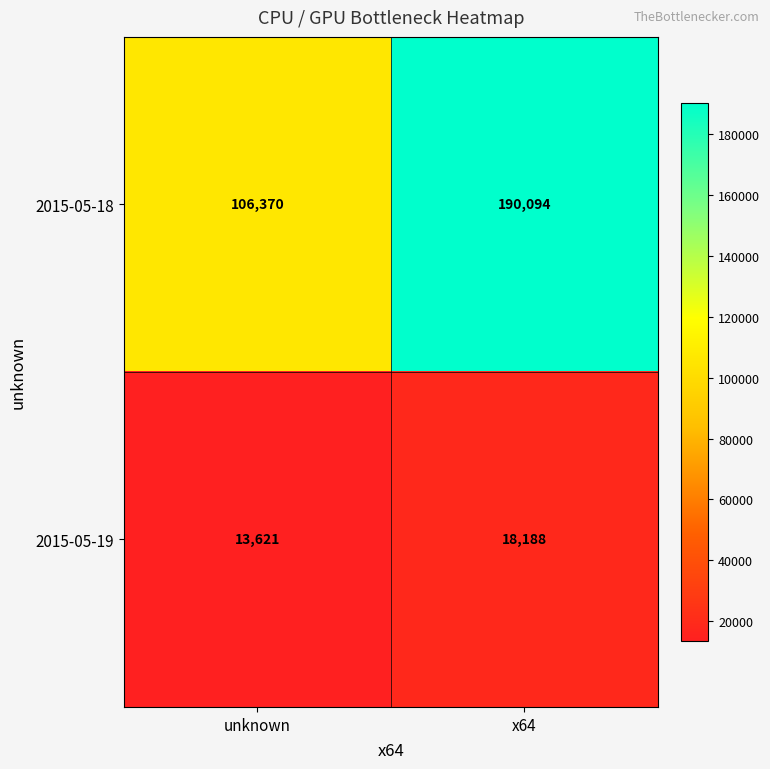

What is the difference between the highest and lowest values at x64?

171906